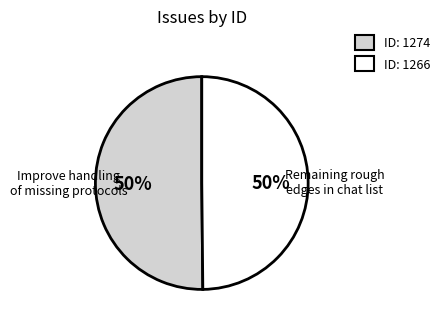

To the nearest percent, what is the average slice percentage?

50%